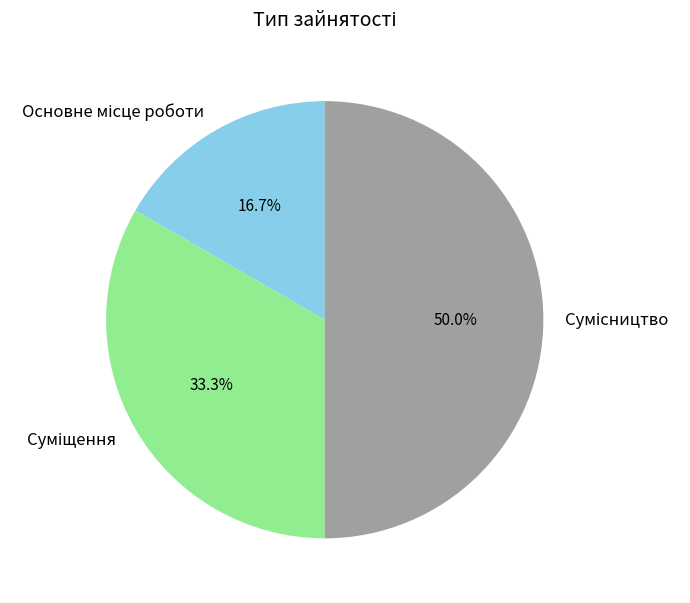

What is the smallest slice in the pie chart?

Основне місце роботи